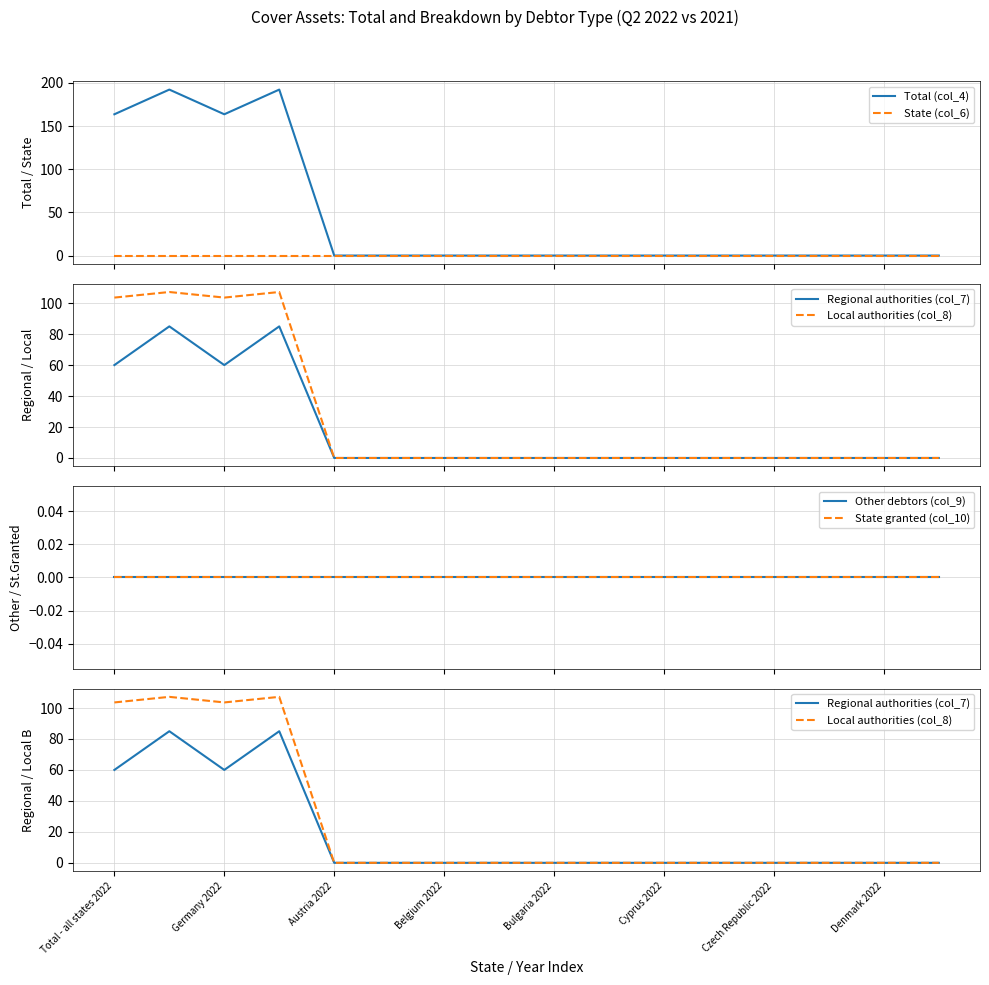

True or false: Other debtors (col_9) and Local authorities (col_8) cross at least once.

False